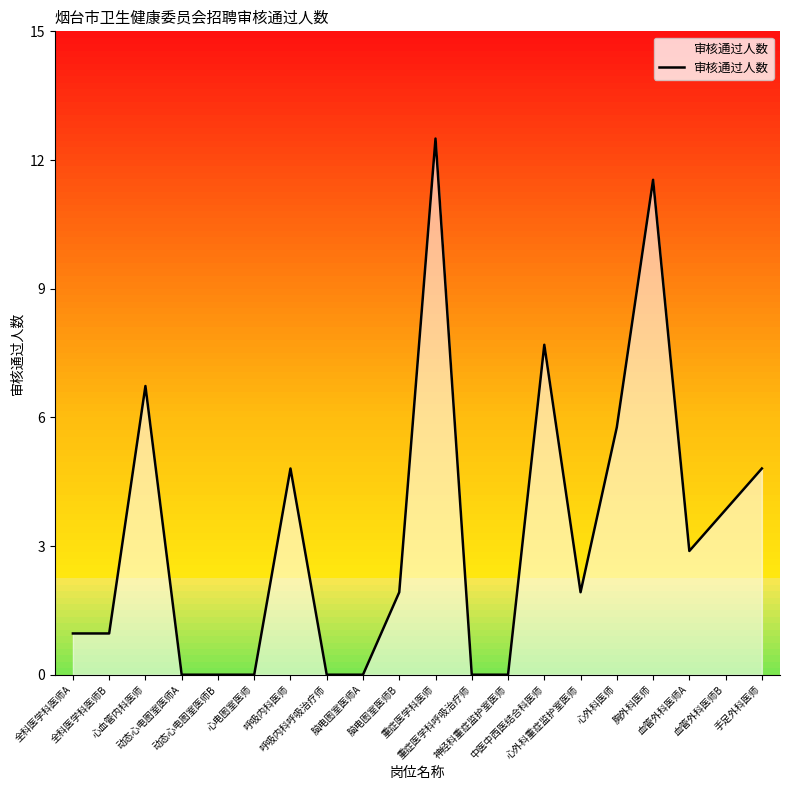

Which has a higher value, 中医中西医结合科医师 or 呼吸内科医师?

中医中西医结合科医师